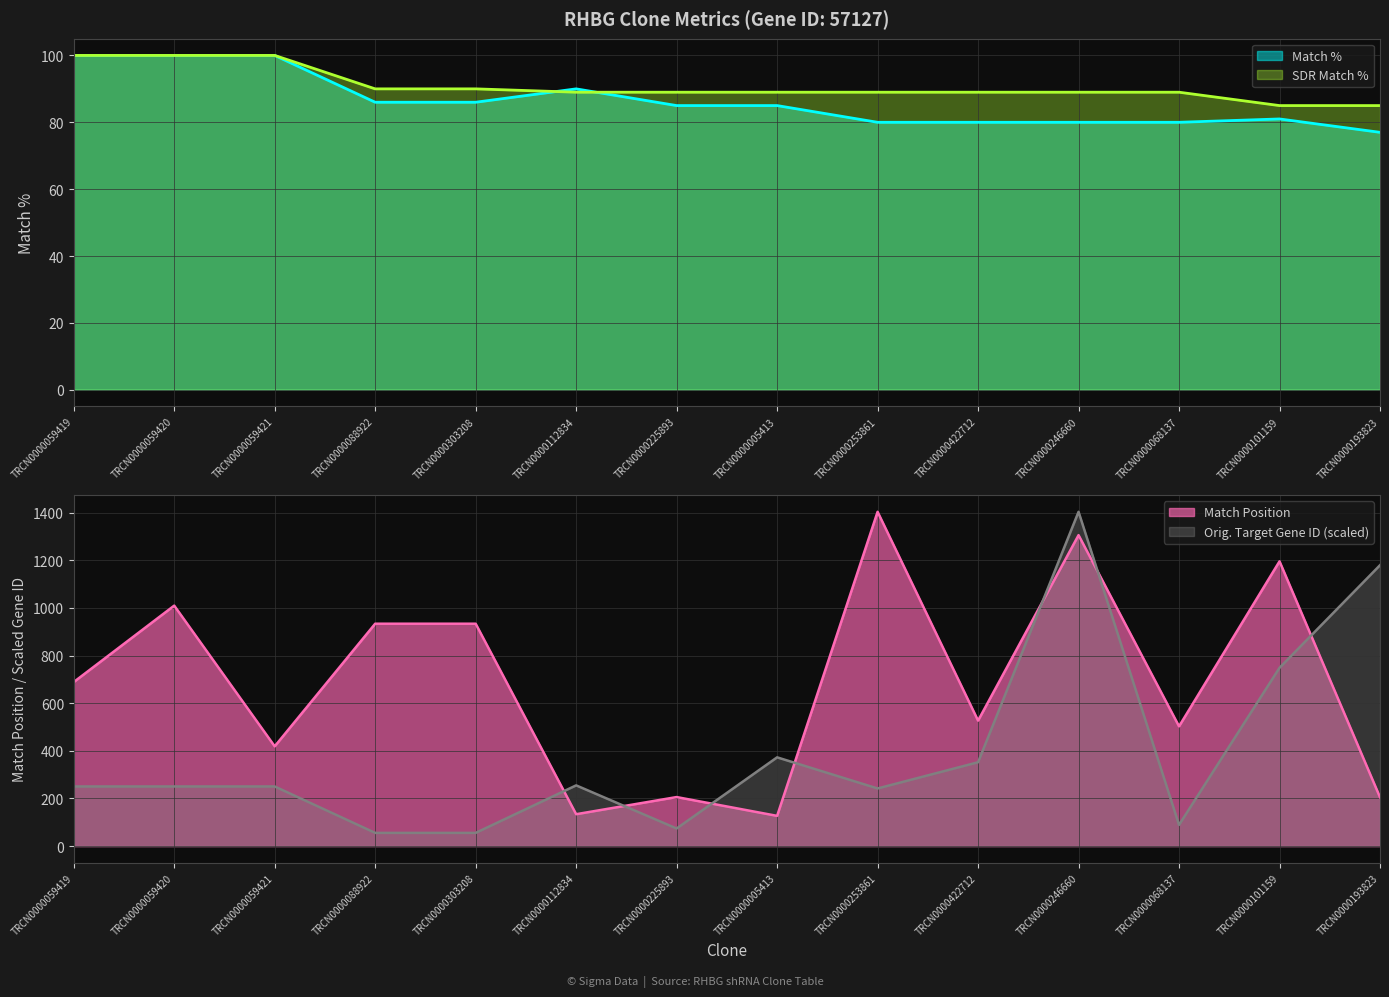

How many values in the SDR Match % series exceed 89?

5